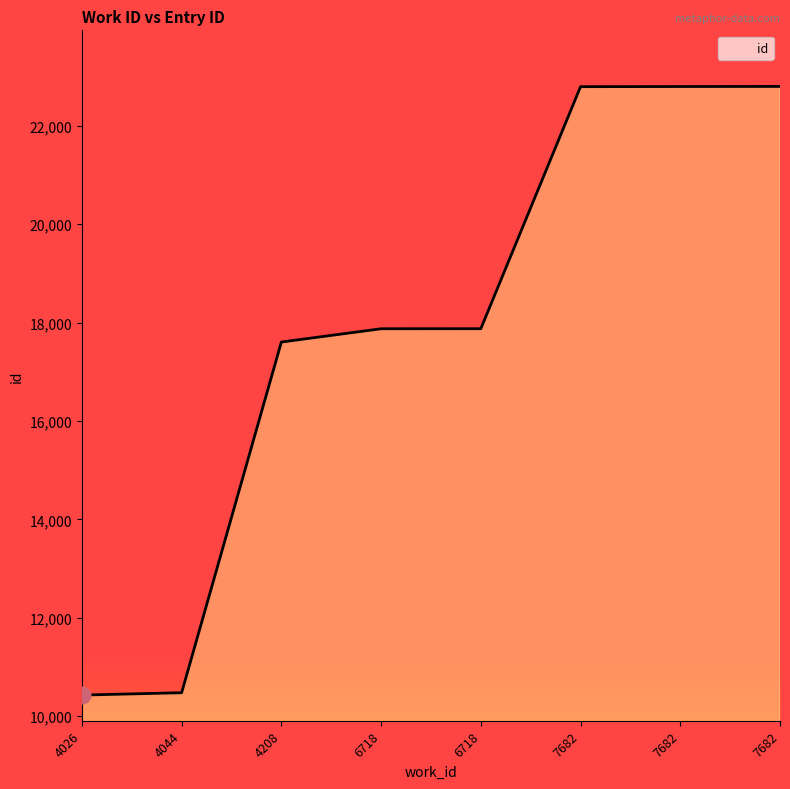

Does the chart have visible grid lines?

No